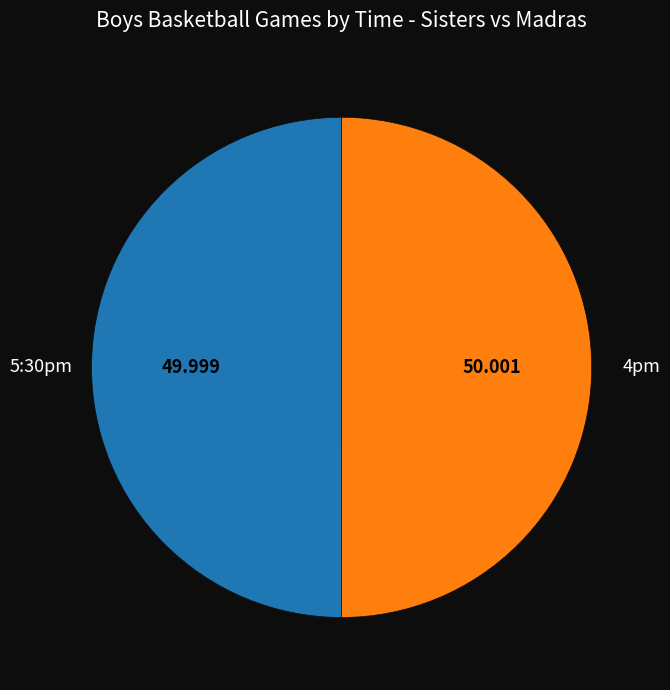

How many segments does this pie chart have?

2